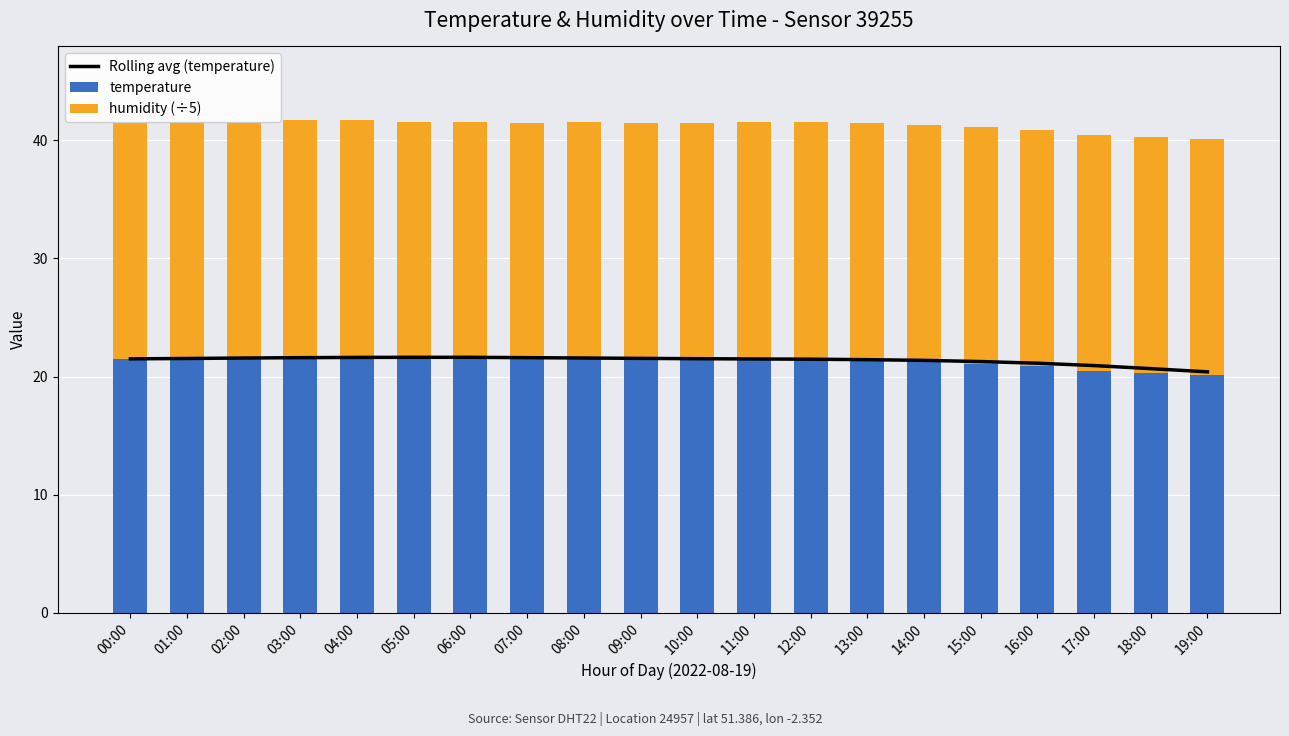

What position from the left is 11:00?

12